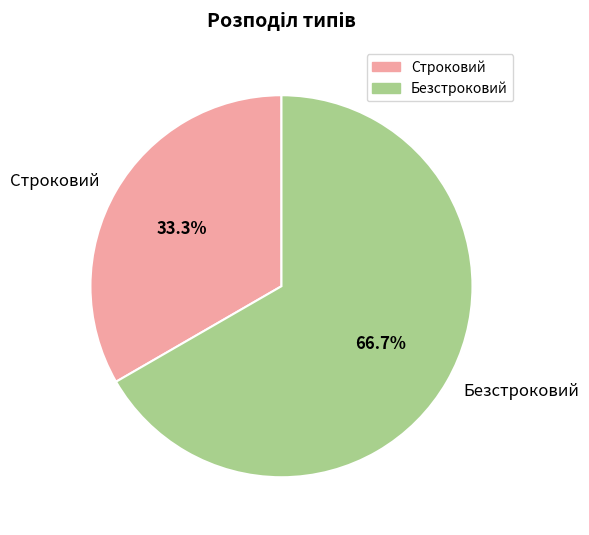

How many slices are in this pie chart?

2